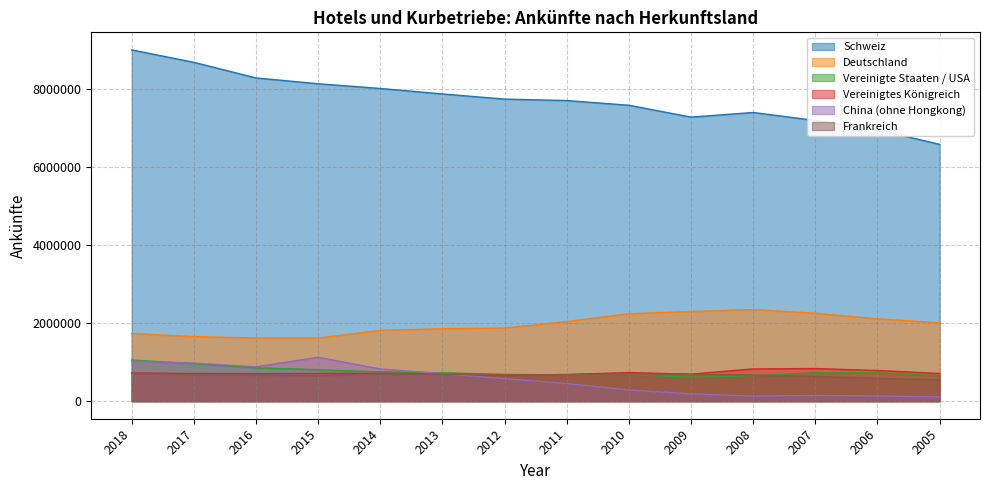

What are all the series names shown in the legend?

Schweiz, Deutschland, Vereinigte Staaten / USA, Vereinigtes Königreich, China (ohne Hongkong), Frankreich